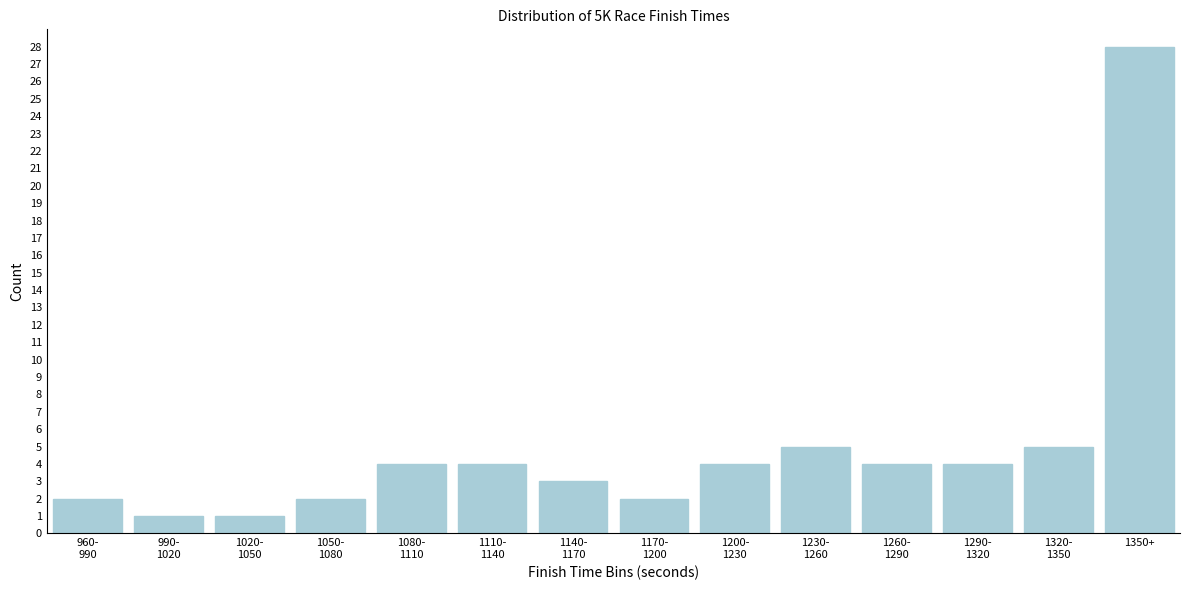

Reading right to left, extract all data points from this chart.

28	5	4	4	5	4	2	3	4	4	2	1	1	2